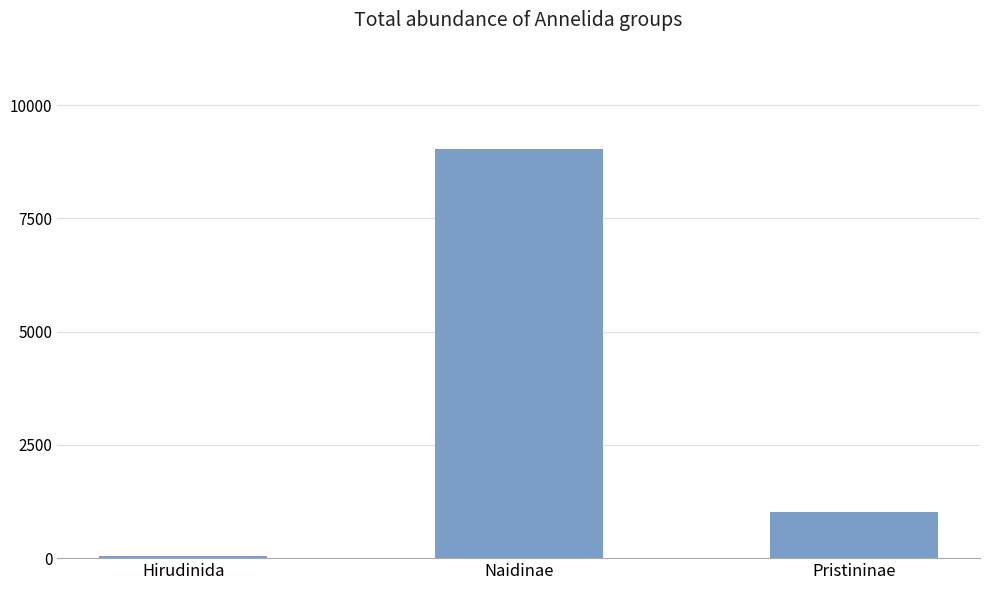

What is the difference between the values at Pristininae and Naidinae?

8012.4